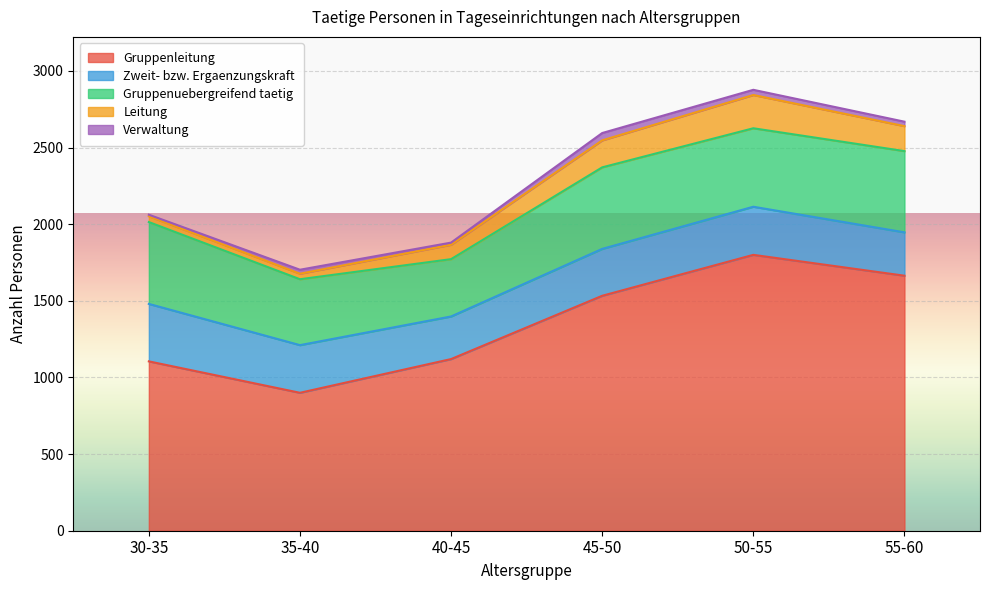

What is the maximum value for Zweit- bzw. Ergaenzungskraft?

375